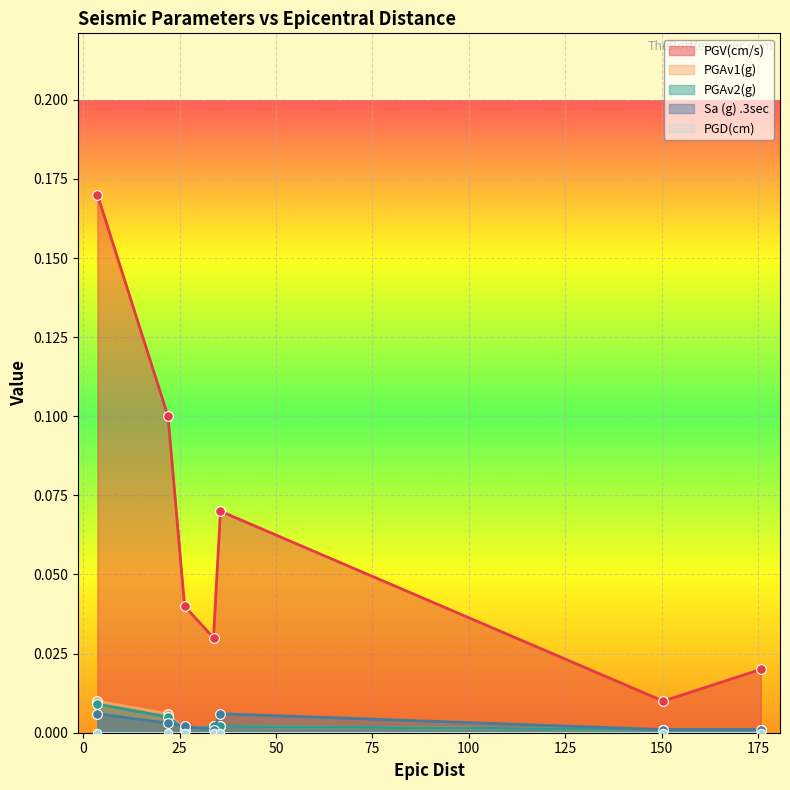

The PGAv2(g) series shows 0.0 at 175.7. True or false?

False